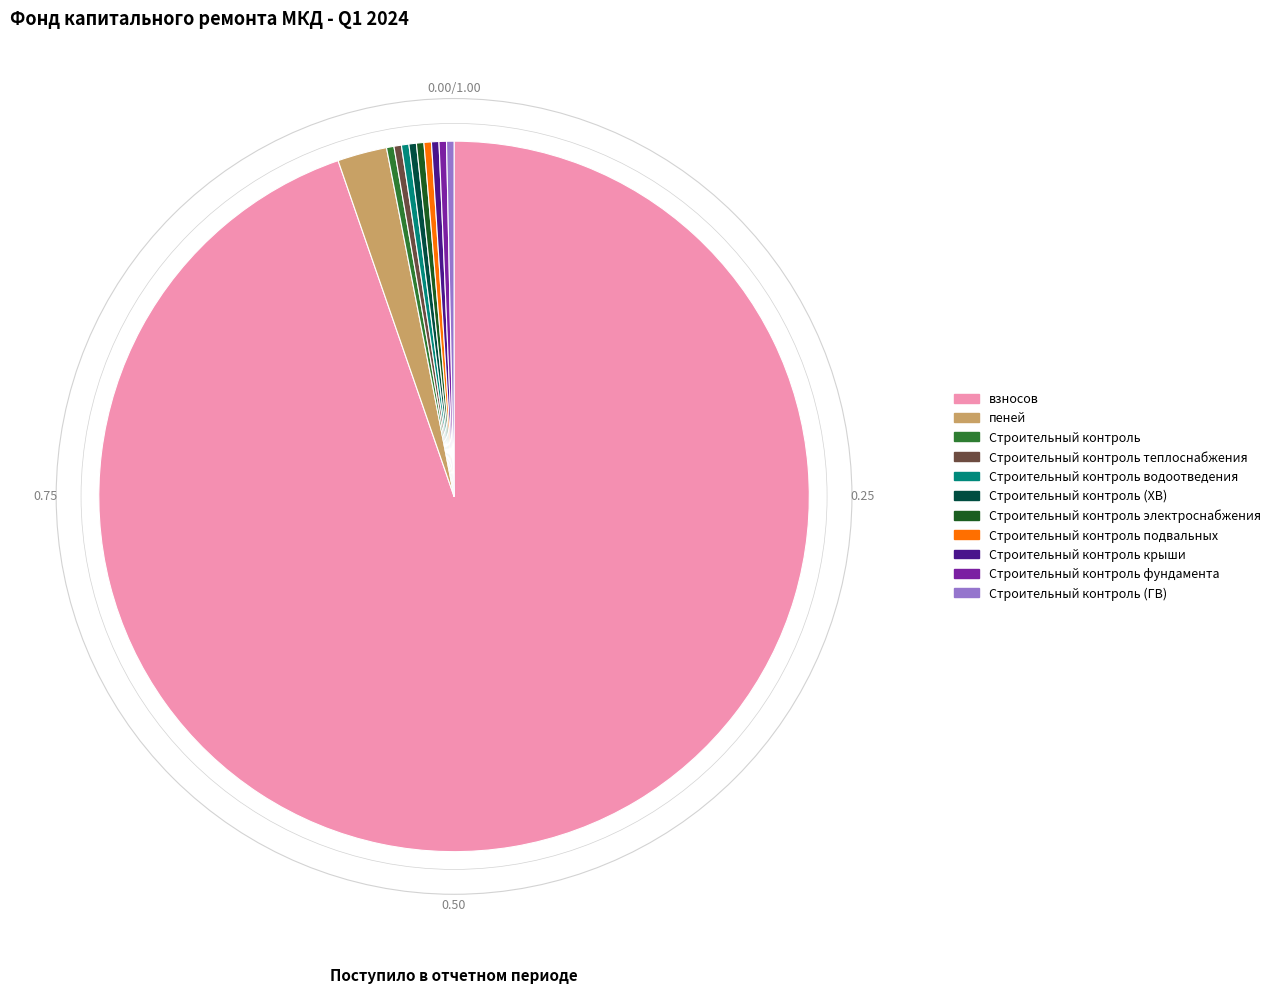

Is there any slice that represents more than half of the pie?

Yes